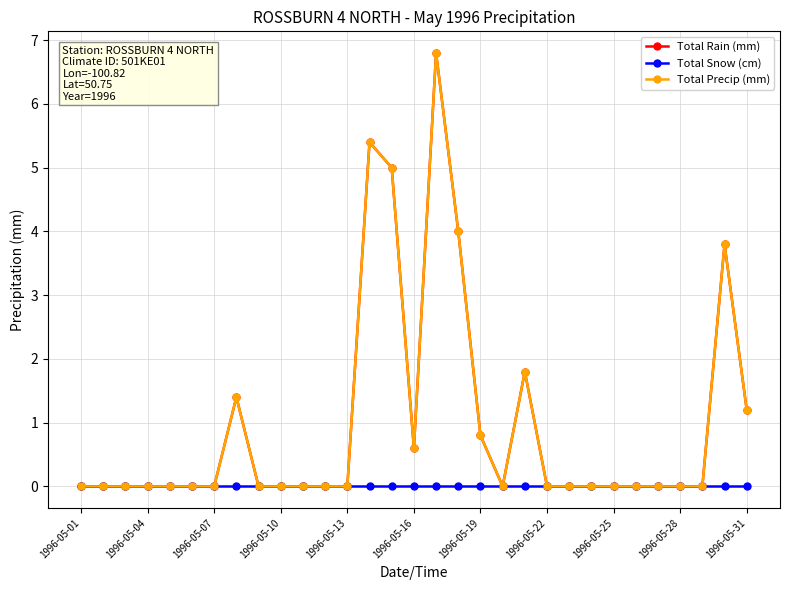

Reading left to right, list all the values displayed in this chart.

Total Rain (mm): 0.0	0.0	0.0	0.0	0.0	0.0	0.0	1.4	0.0	0.0	0.0	0.0	0.0	5.4	5.0	0.6	6.8	4.0	0.8	0.0	1.8	0.0	0.0	0.0	0.0	0.0	0.0	0.0	0.0	3.8	1.2
Total Snow (cm): 0.0	0.0	0.0	0.0	0.0	0.0	0.0	0.0	0.0	0.0	0.0	0.0	0.0	0.0	0.0	0.0	0.0	0.0	0.0	0.0	0.0	0.0	0.0	0.0	0.0	0.0	0.0	0.0	0.0	0.0	0.0
Total Precip (mm): 0.0	0.0	0.0	0.0	0.0	0.0	0.0	1.4	0.0	0.0	0.0	0.0	0.0	5.4	5.0	0.6	6.8	4.0	0.8	0.0	1.8	0.0	0.0	0.0	0.0	0.0	0.0	0.0	0.0	3.8	1.2